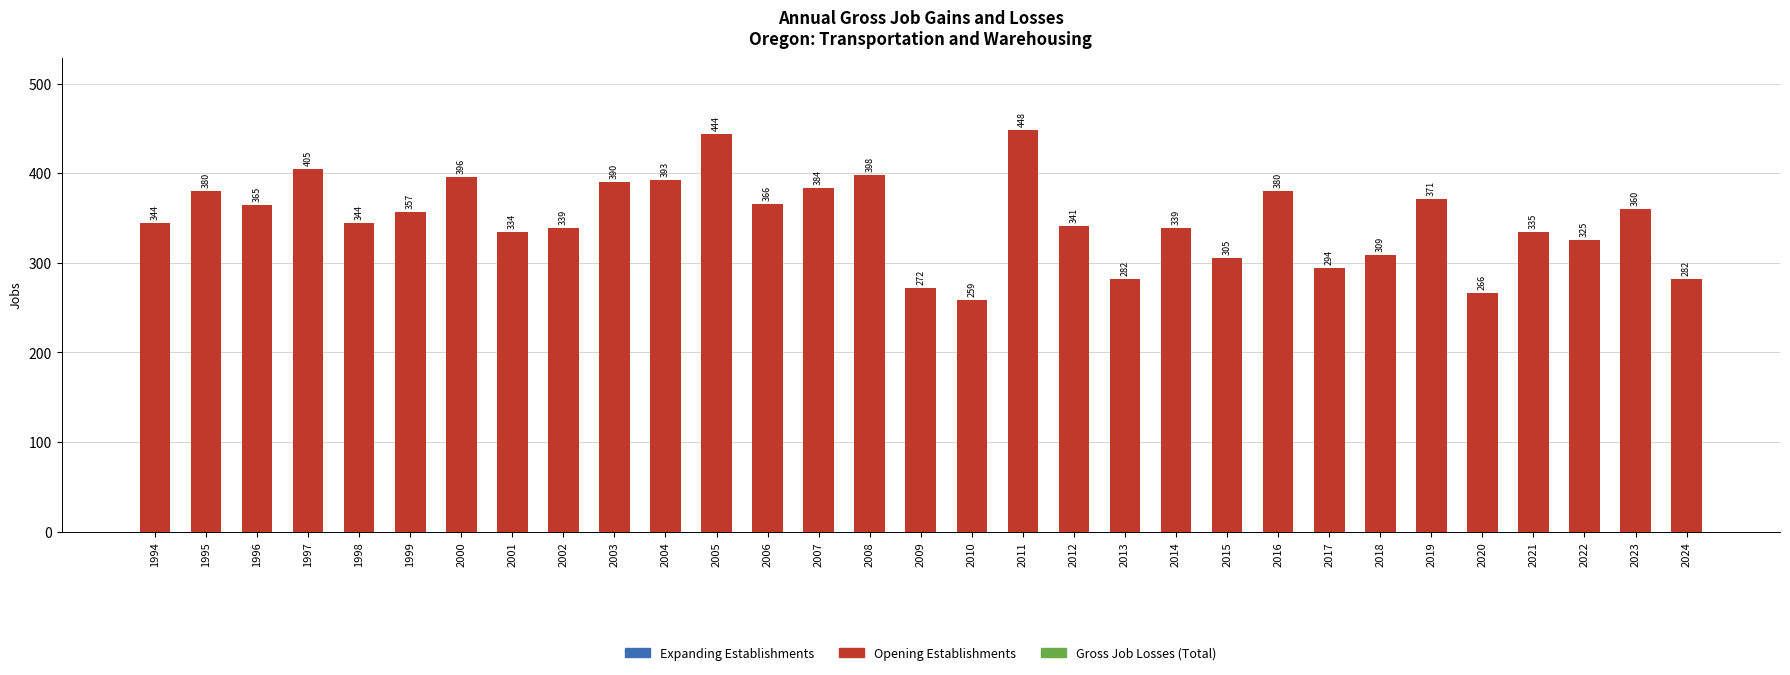

Reading left to right, extract all data points from this chart.

344	380	365	405	344	357	396	334	339	390	393	444	366	384	398	272	259	448	341	282	339	305	380	294	309	371	266	335	325	360	282